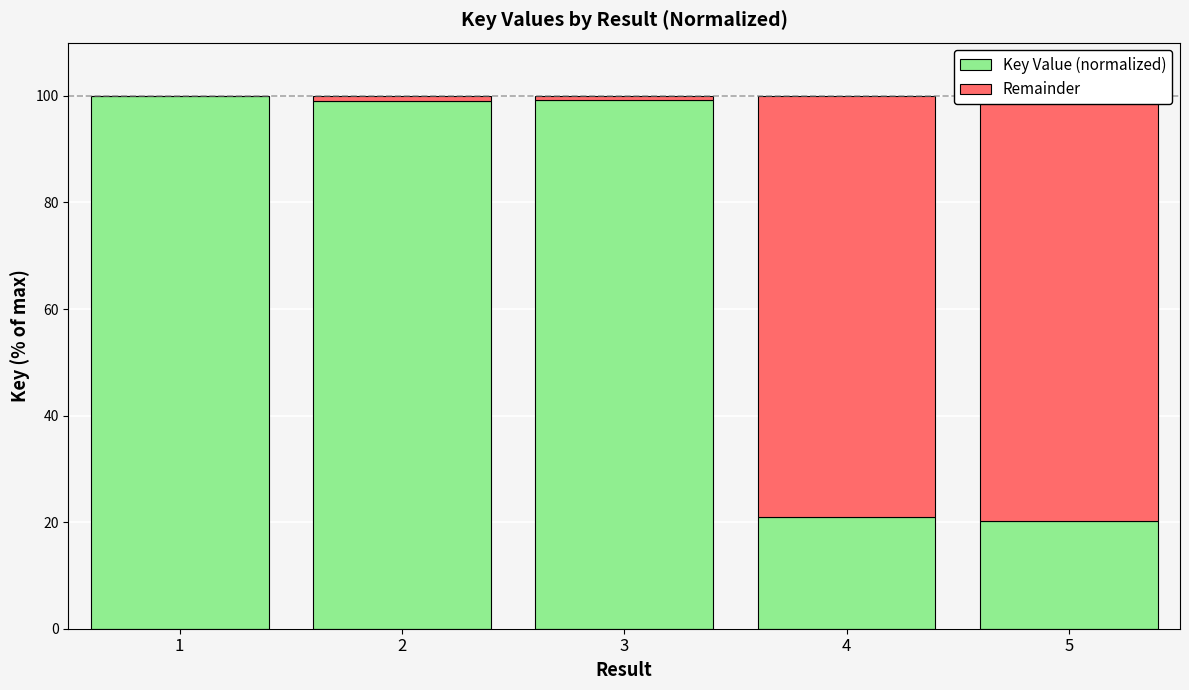

What is the difference between the maximum and minimum values in the Key Value (normalized) series?

79.8